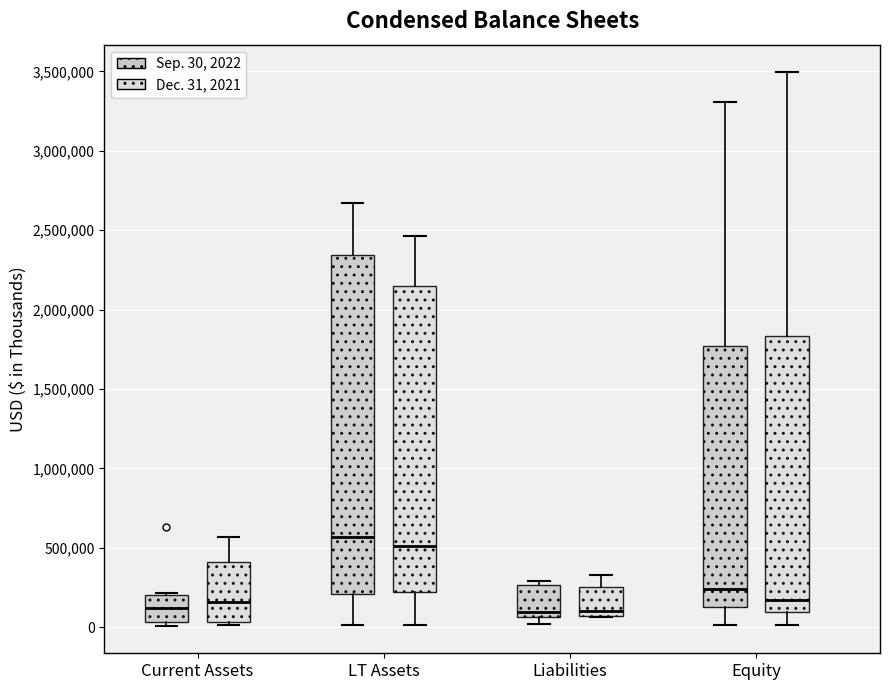

Reading left to right, read every box against the y-axis: the position of its median line, the range the box covers, and the ends of its whiskers. The values are not printed on the chart, so give them approximately, as read against the axis.

Current Assets (Sep. 30, 2022): median 100000, box 50000 to 200000, whiskers 0 to 200000
Current Assets (Dec. 31, 2021): median 150000, box 50000 to 400000, whiskers 0 to 550000
LT Assets (Sep. 30, 2022): median 550000, box 200000 to 2350000, whiskers 0 to 2650000
LT Assets (Dec. 31, 2021): median 500000, box 200000 to 2150000, whiskers 0 to 2450000
Liabilities (Sep. 30, 2022): median 100000, box 50000 to 250000, whiskers 0 to 300000
Liabilities (Dec. 31, 2021): median 100000, box 50000 to 250000, whiskers 50000 to 350000
Equity (Sep. 30, 2022): median 250000, box 150000 to 1750000, whiskers 0 to 3300000
Equity (Dec. 31, 2021): median 150000, box 100000 to 1850000, whiskers 0 to 3500000